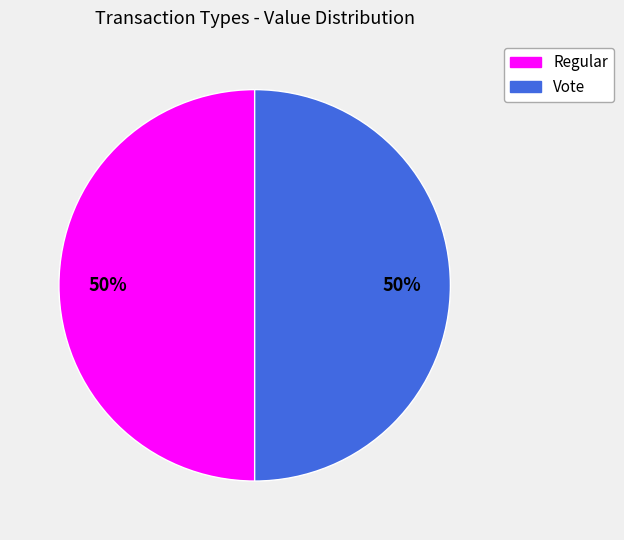

Combined, do Vote and Regular account for over 50%?

Yes